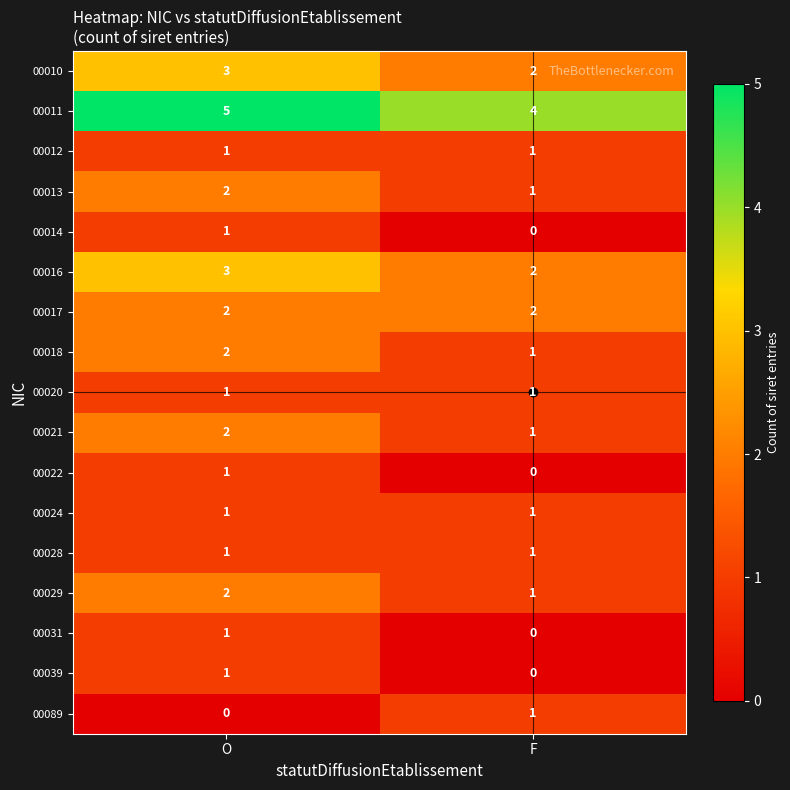

At which category does the chart reach its peak across all series?

O